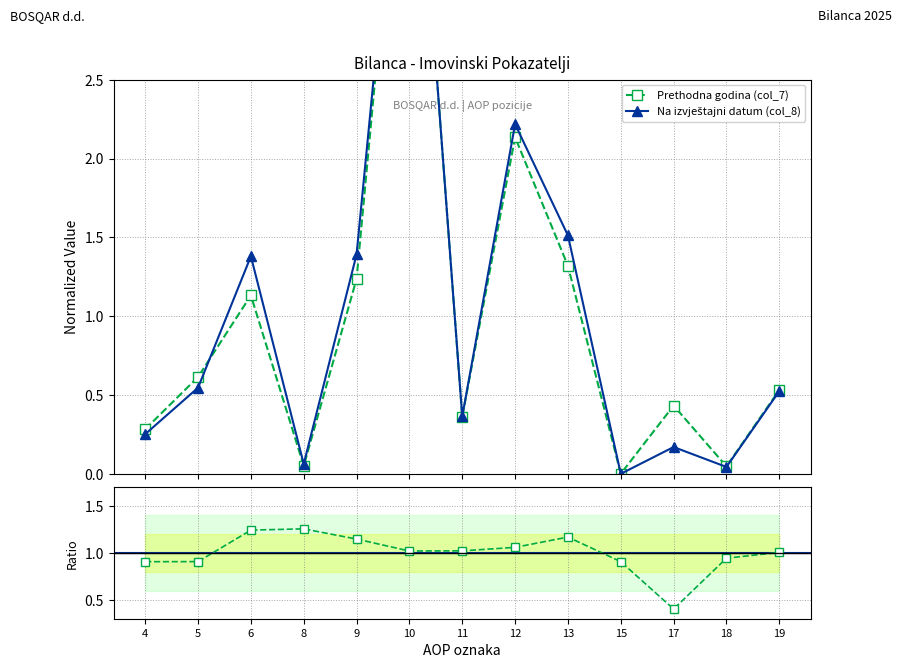

What is the average value of the Na izvještajni datum (col_8) series?

1.0